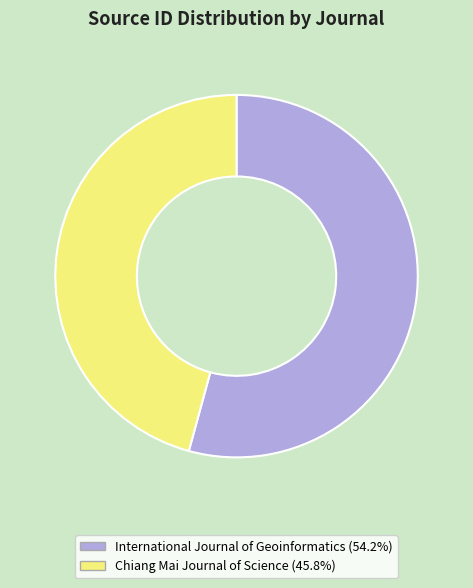

Is the sum of International Journal of Geoinformatics (54.2%) and Chiang Mai Journal of Science (45.8%) greater than half?

Yes